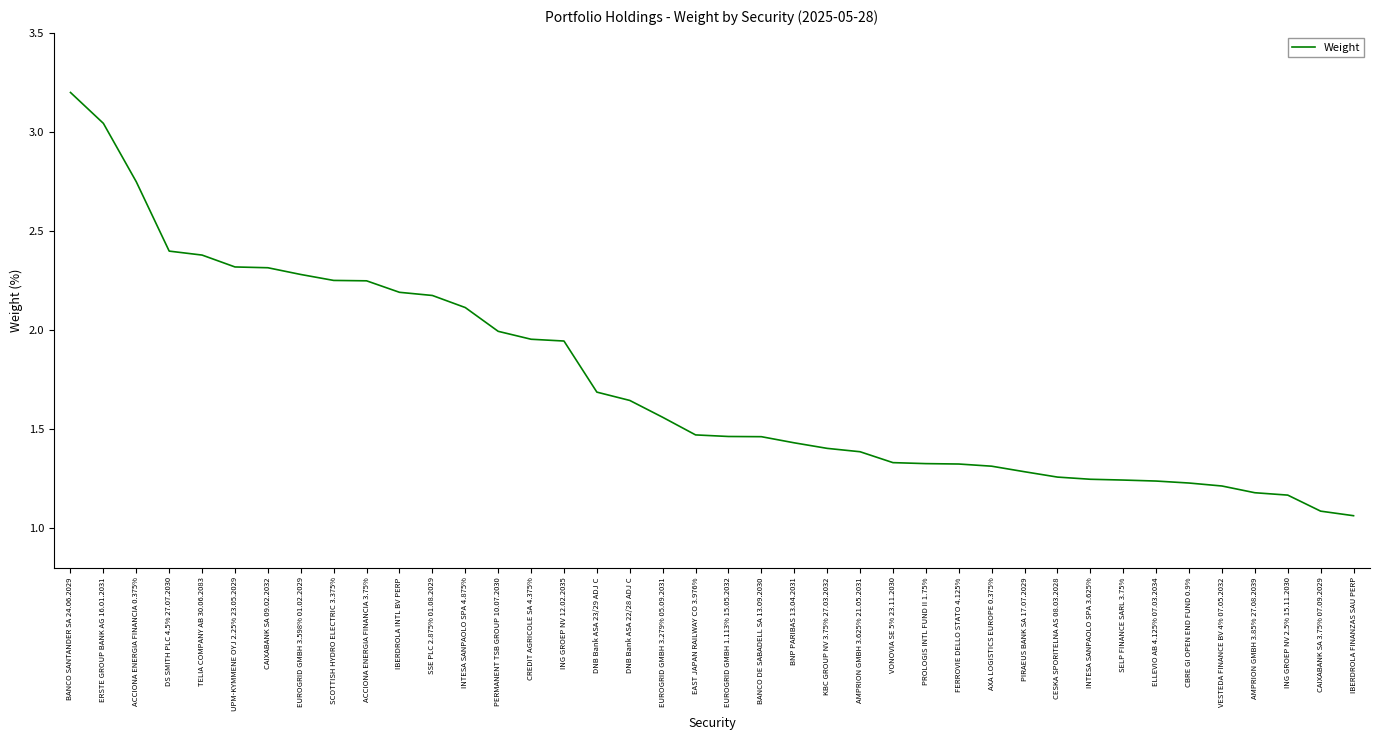

What position from the right is CREDIT AGRICOLE SA 4.375%?

26